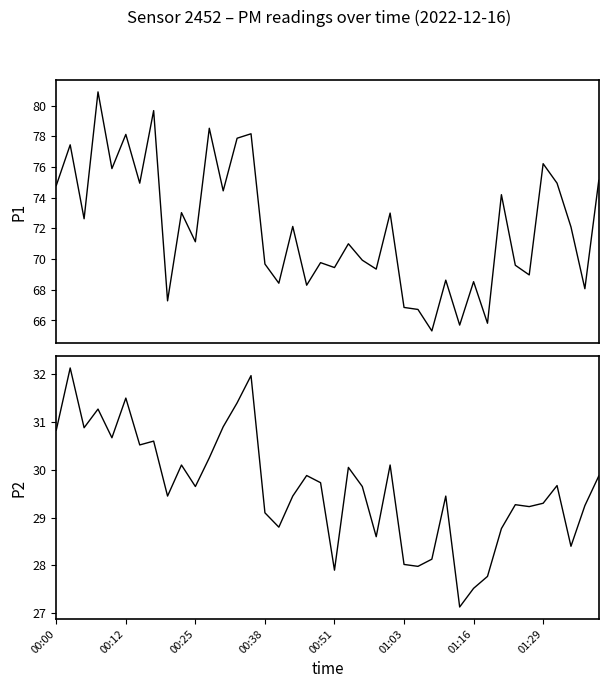

In P1, how many points are lower than both neighbors (excluding endpoints)?

15